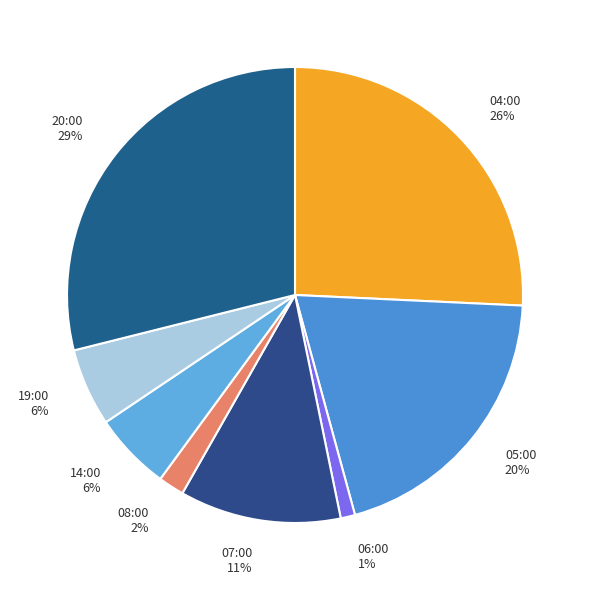

The 20:00 slice represents 35% of the pie. True or false?

False